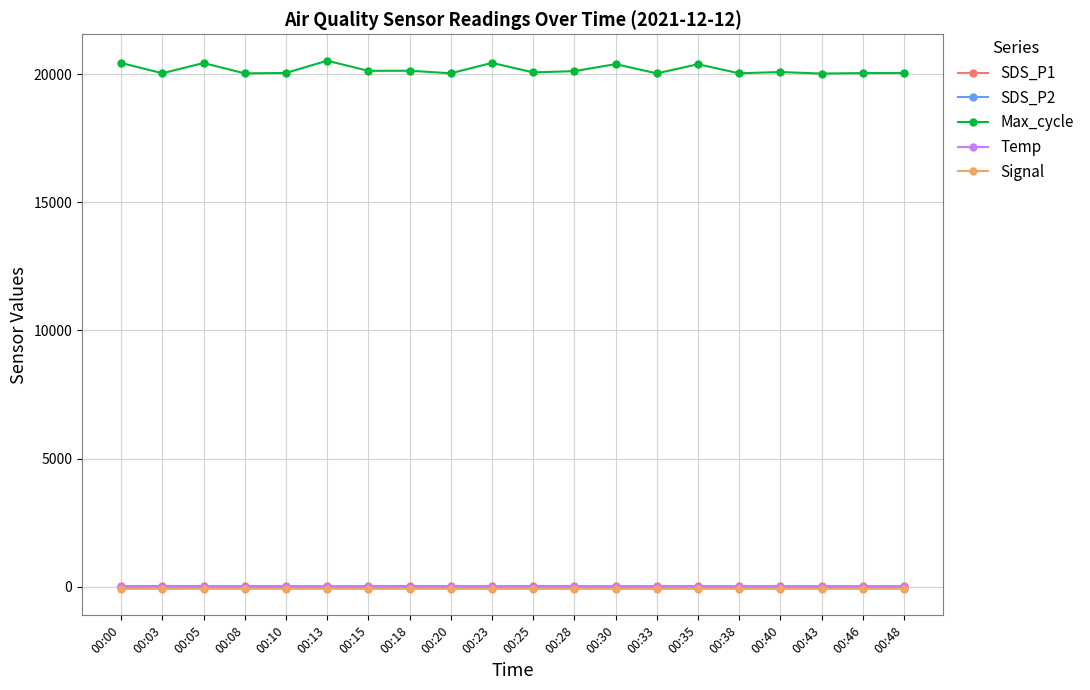

What is the minimum value for Signal?

-79.0